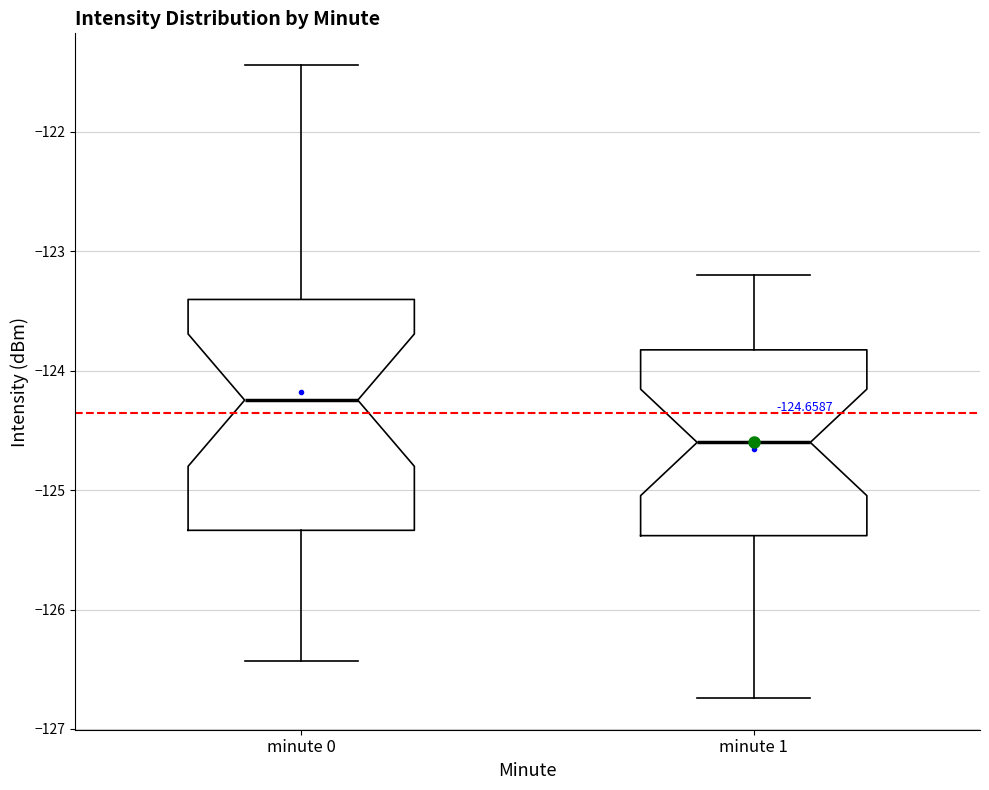

Which box has the highest median line?

minute 0